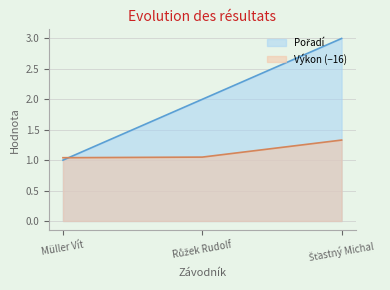

What is the value of the Výkon point at the 3rd from the left?

1.3